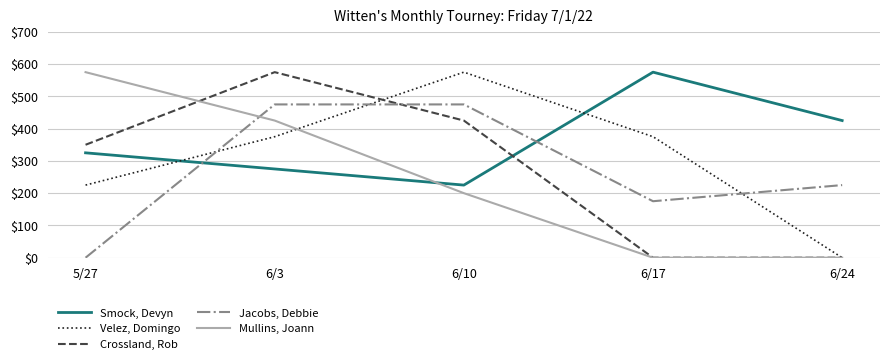

What is the difference between the maximum and minimum values in the Mullins, Joann series?

575